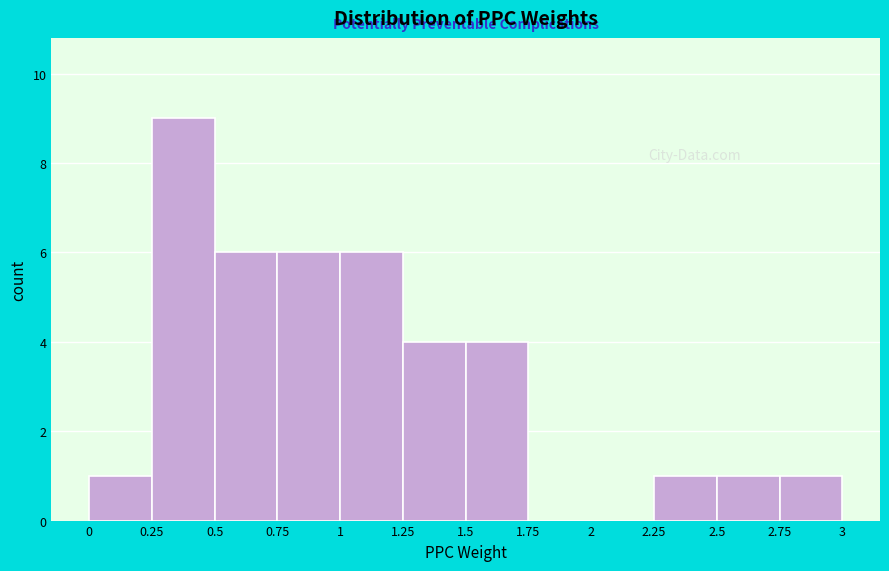

Reading left to right, list every bar in this chart as the range it spans on the x-axis followed by its height. The values are not printed on the chart, so give them approximately, as read against the axis.

0 to 0.25: 1
0.25 to 0.5: 9
0.5 to 0.75: 6
0.75 to 1: 6
1 to 1.25: 6
1.25 to 1.5: 4
1.5 to 1.75: 4
1.75 to 2: 0
2 to 2.25: 0
2.25 to 2.5: 1
2.5 to 2.75: 1
2.75 to 3: 1